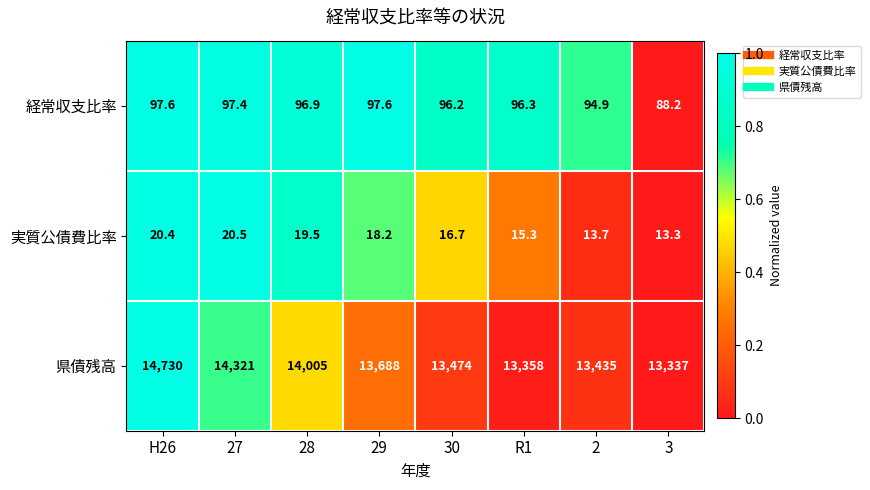

What is the sum of the 県債残高 values at 29 and R1?

27046.0